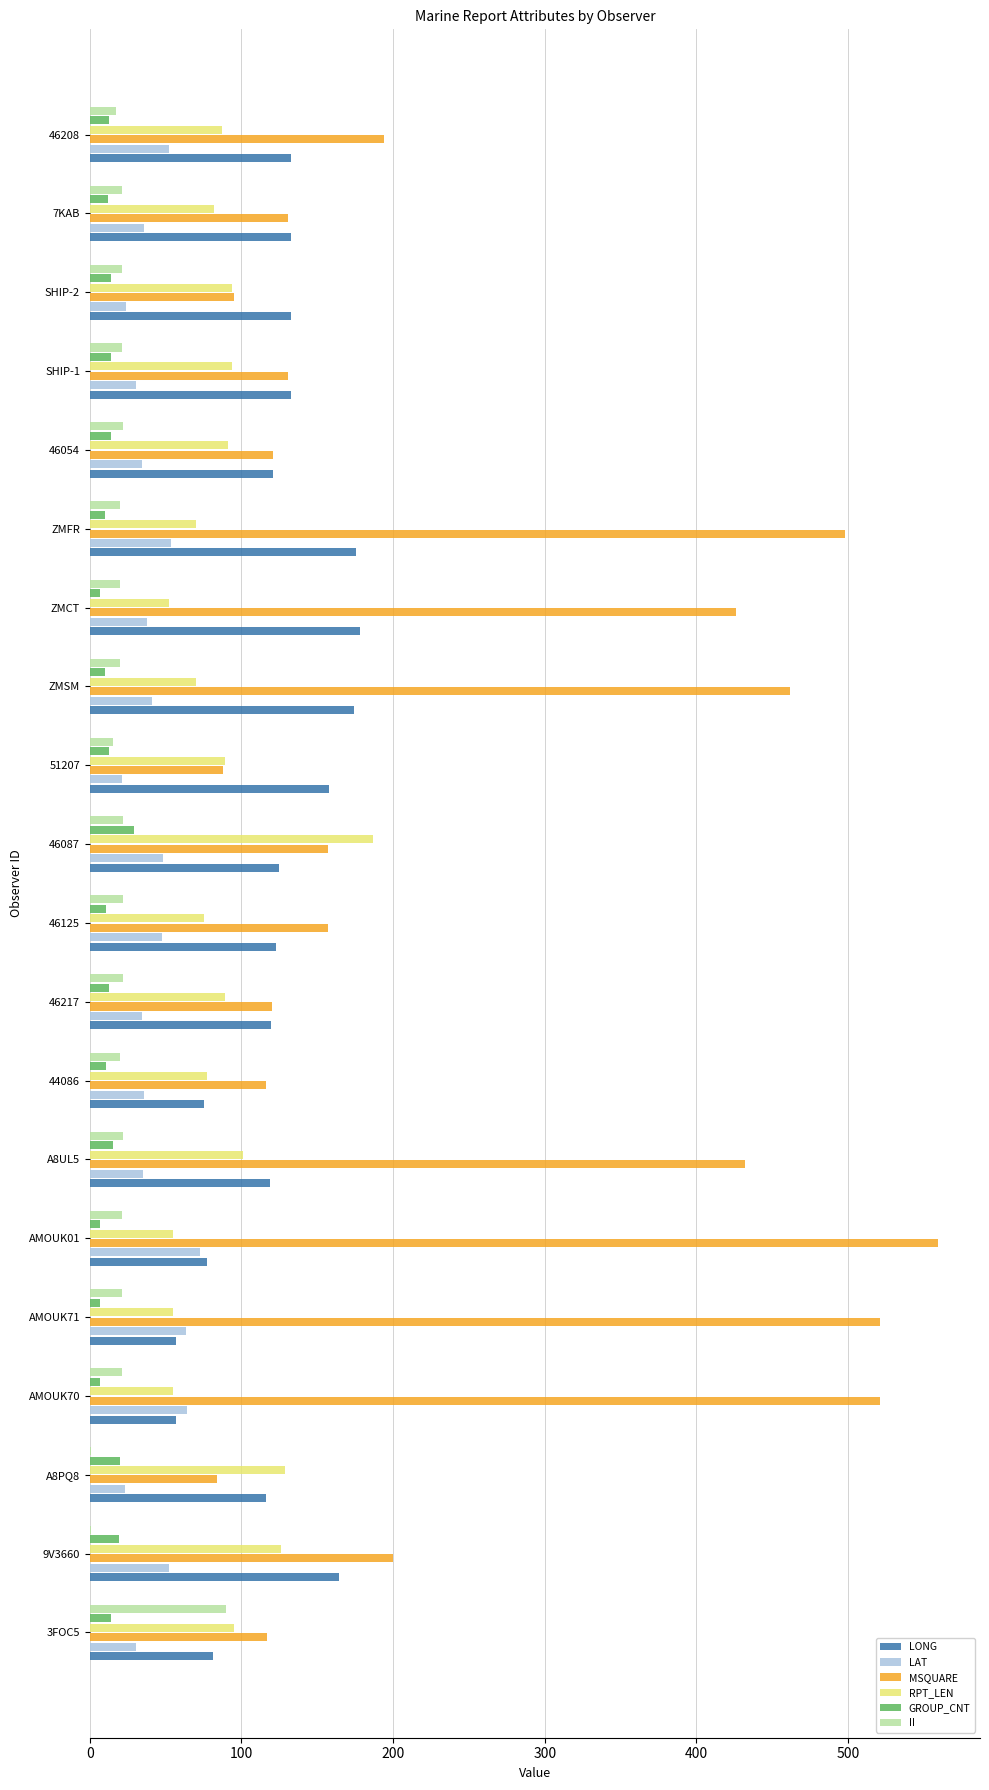

Between A8PQ8 and ZMCT, which series saw the biggest shift?

MSQUARE